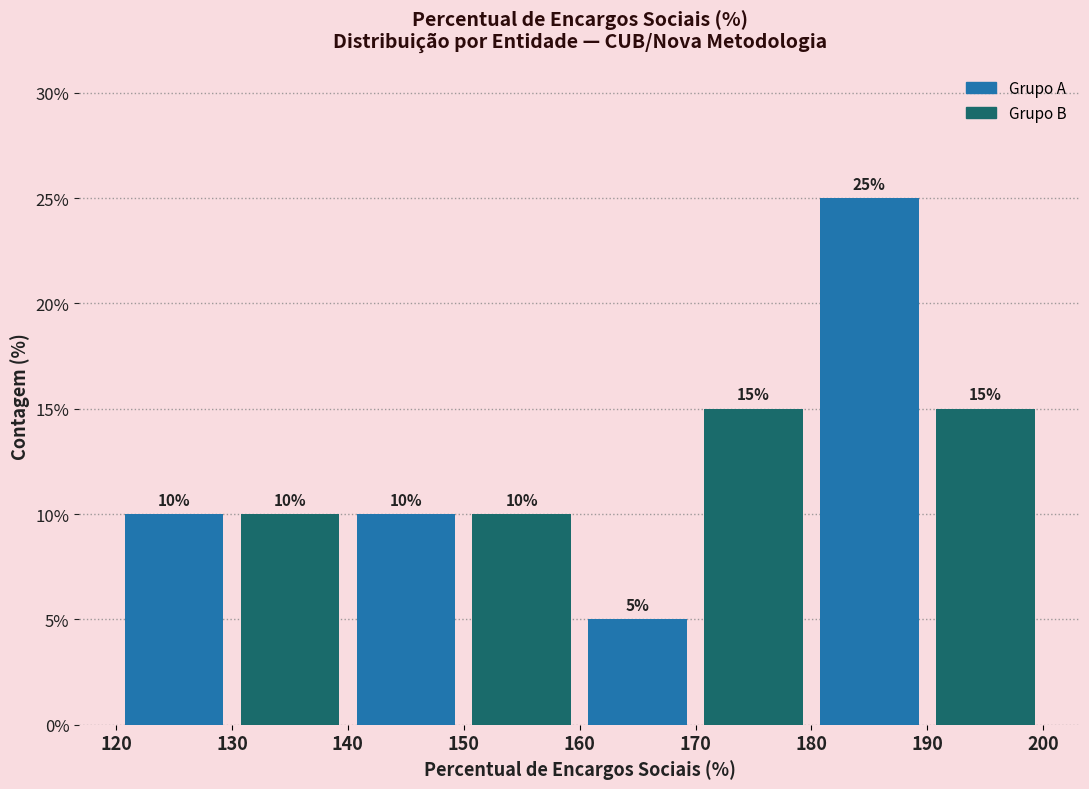

Reading left to right, transcribe this chart: for each bar, give the range it covers on the x-axis and its height.

120 to 130: 10
130 to 140: 10
140 to 150: 10
150 to 160: 10
160 to 170: 5
170 to 180: 15
180 to 190: 25
190 to 200: 15